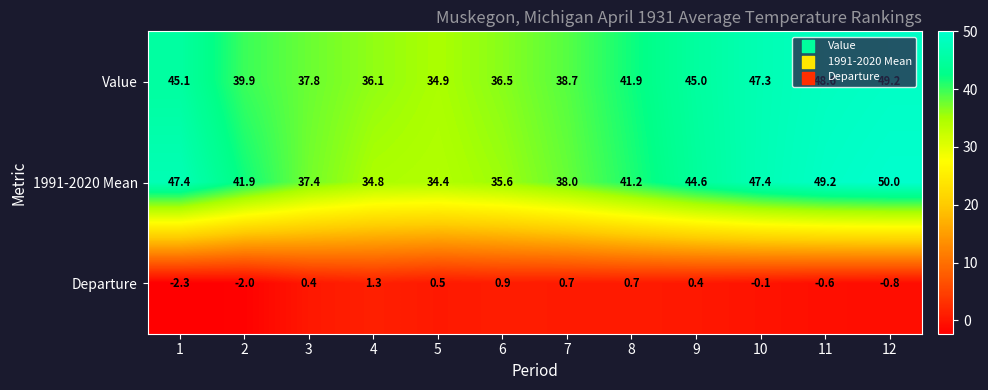

At which label is Departure closest to 0?

10